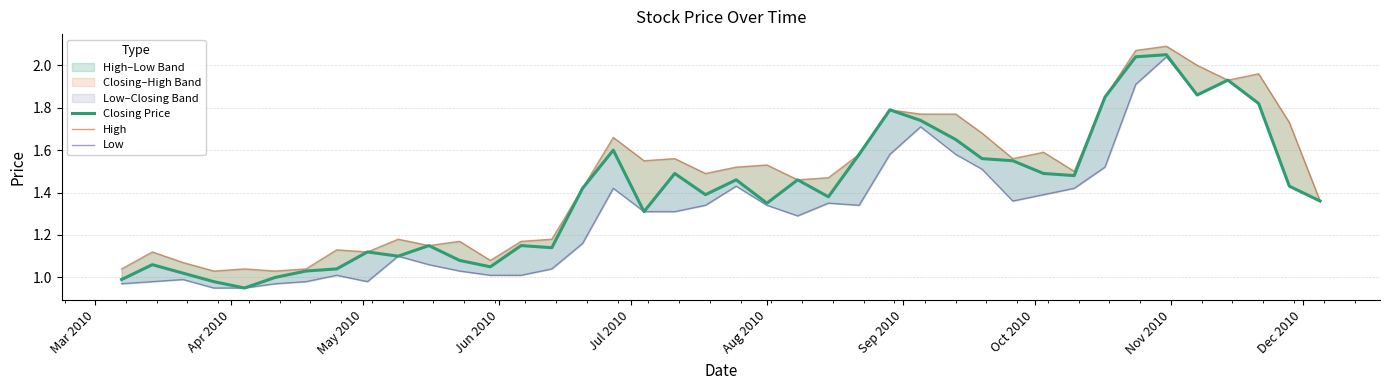

List the series in order of their peak value, highest first.

High, Closing Price, Low